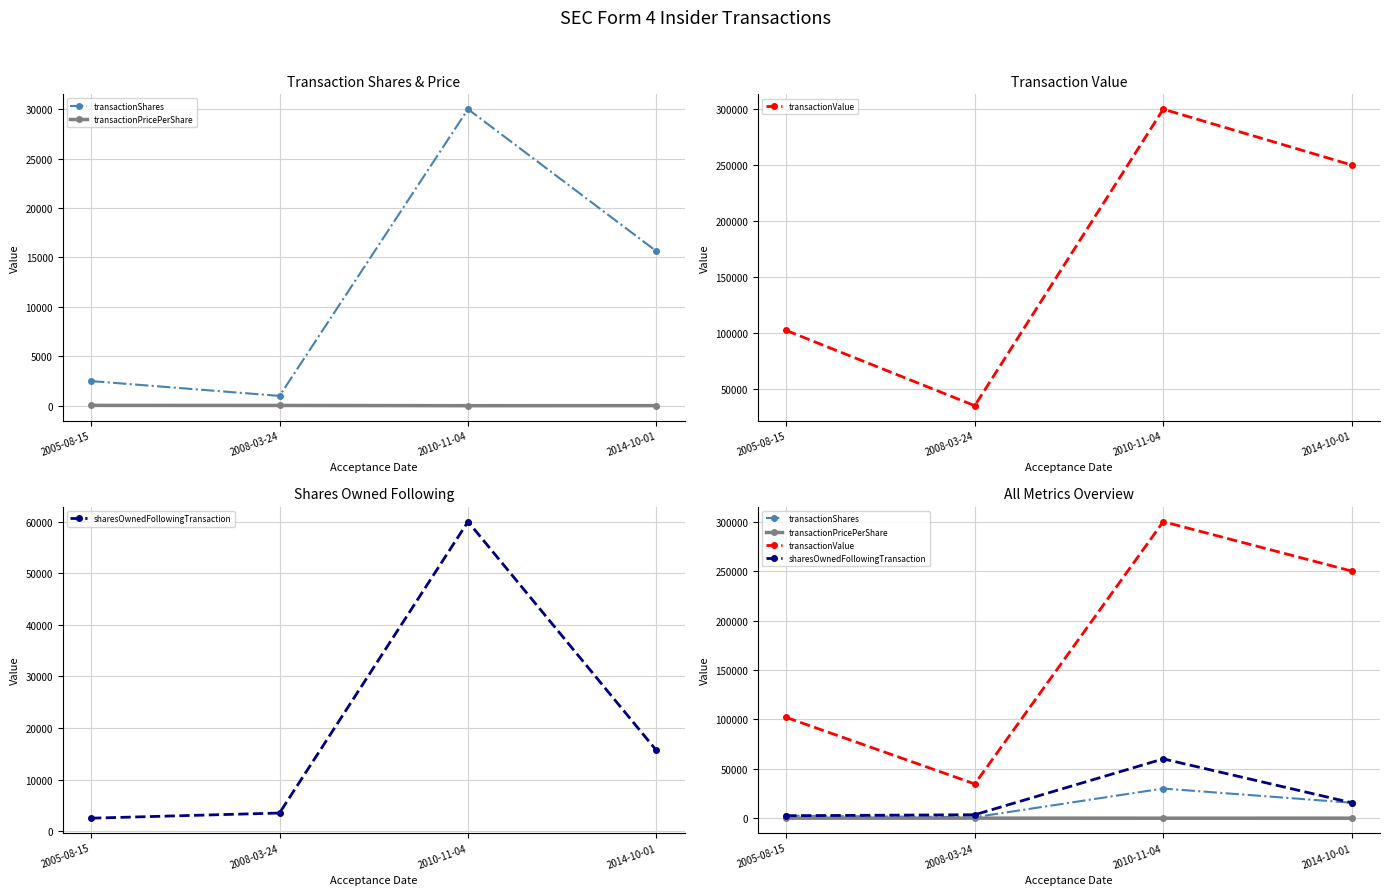

What is the sum of all transactionPricePerShare values?

101.4